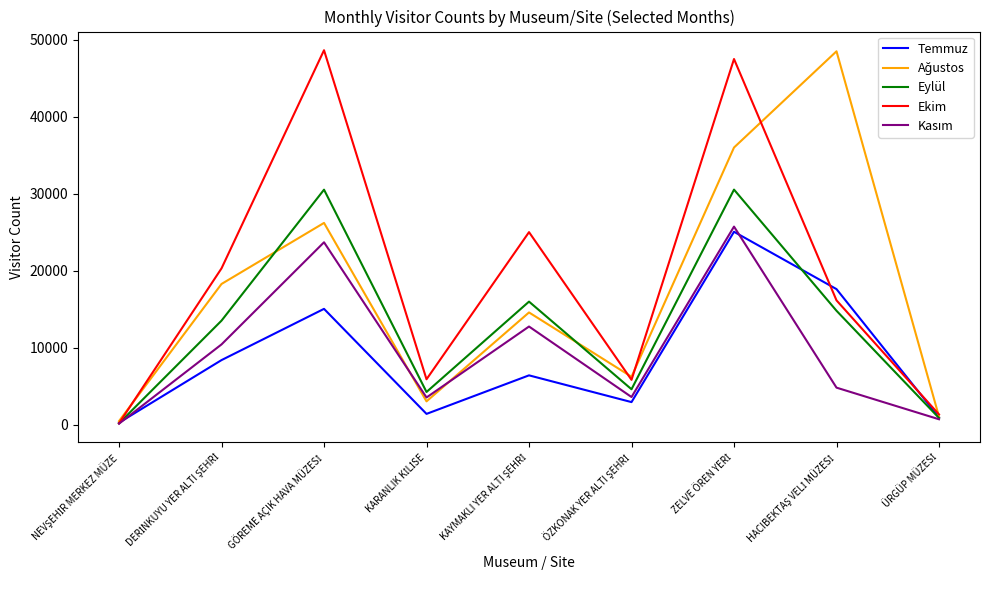

Reading left to right, transcribe all the data shown in this chart.

Temmuz: 292	8416	15066	1434	6436	2964	25074	17630	981
Ağustos: 500	18299	26223	3058	14602	6255	36010	48500	1076
Eylül: 215	13538	30538	4277	16007	4630	30546	14820	903
Ekim: 213	20323	48639	5926	25026	5850	47498	16170	1360
Kasım: 162	10453	23709	3564	12775	3622	25745	4840	736